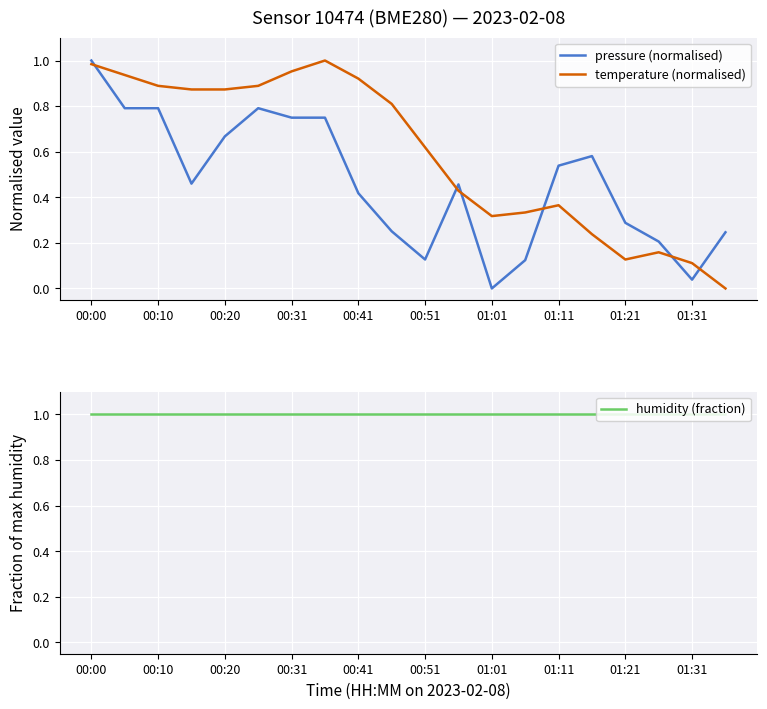

Which category has the lowest value in the pressure (normalised) series?

01:01